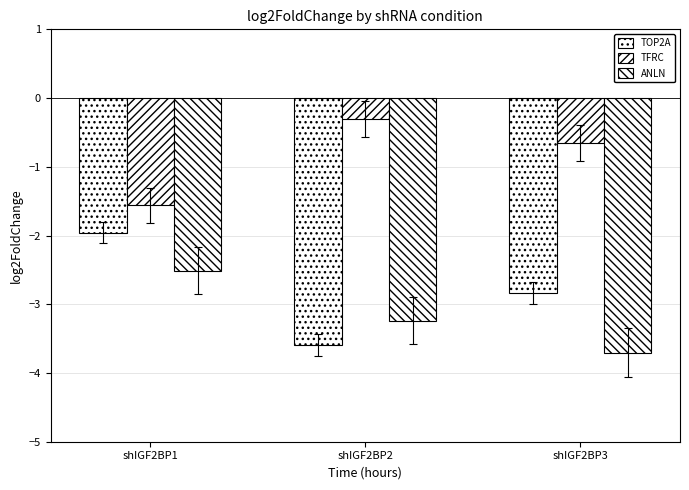

Count the number of data series in this chart.

3